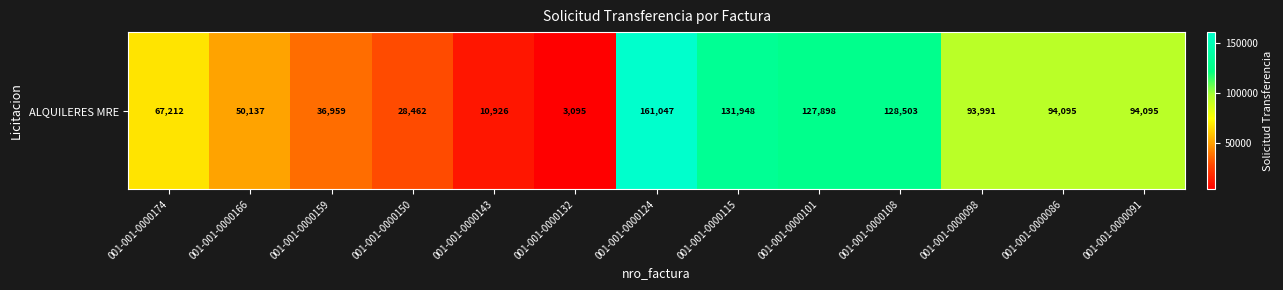

Count the number of values greater than 93991.

6